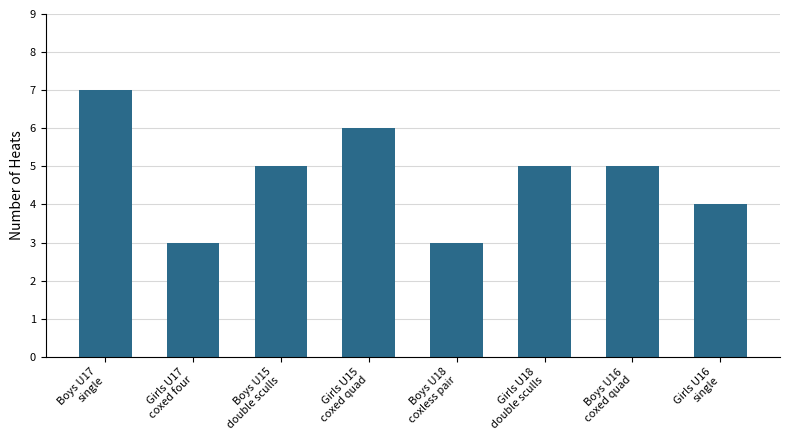

Count the number of categories in the chart.

8